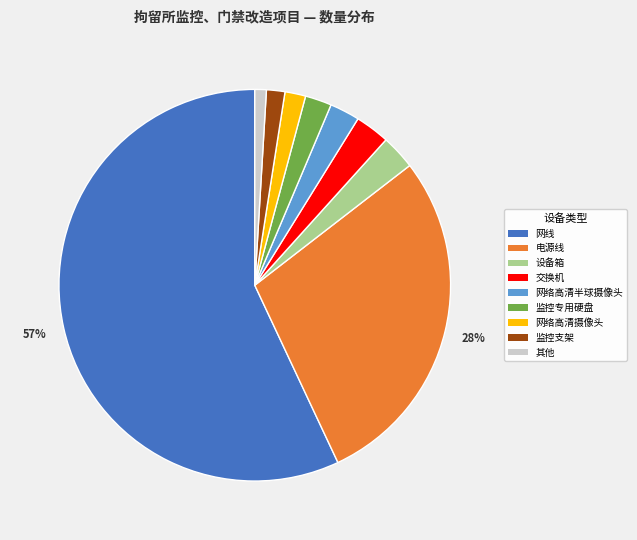

To the nearest percent, what is the average slice percentage?

11%